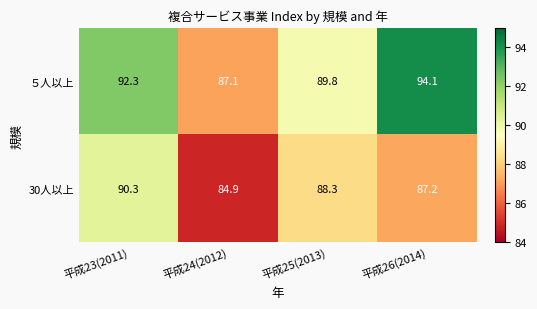

What is the difference between the highest and lowest values at 平成24(2012)?

2.2